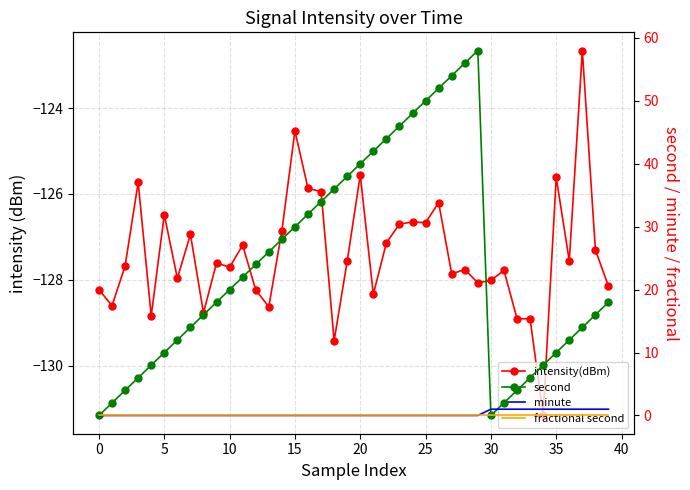

What is the sum of all minute values?

10.0